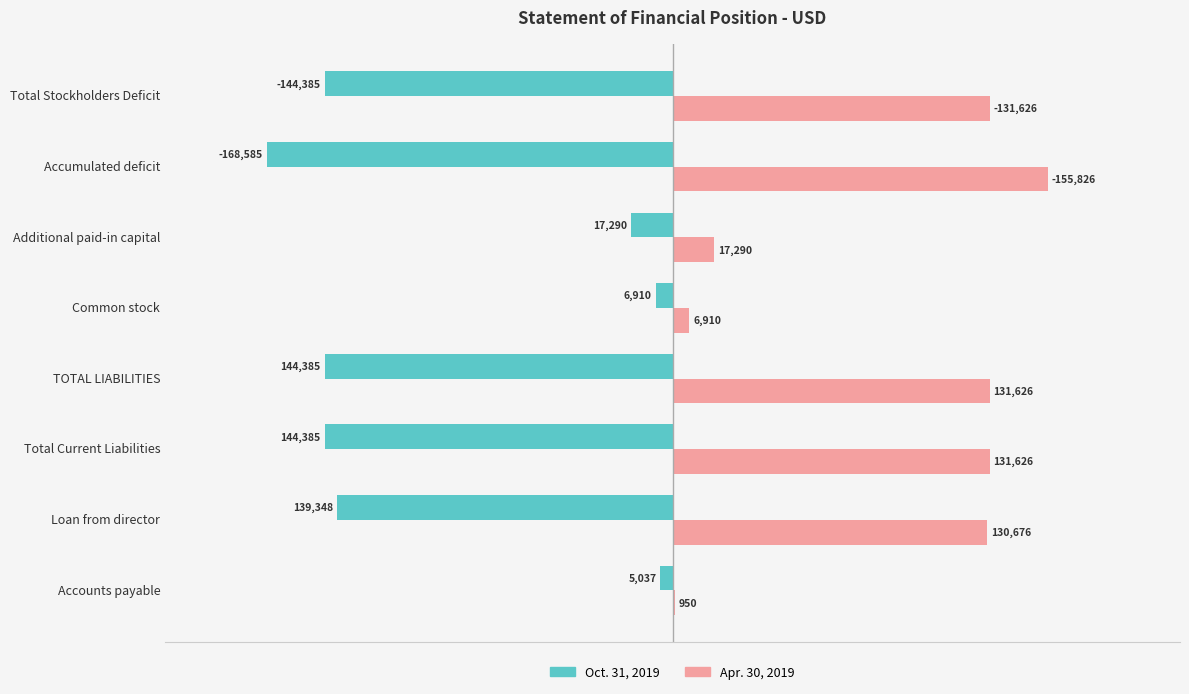

At which label is Apr. 30, 2019 closest to 78388?

Loan from director